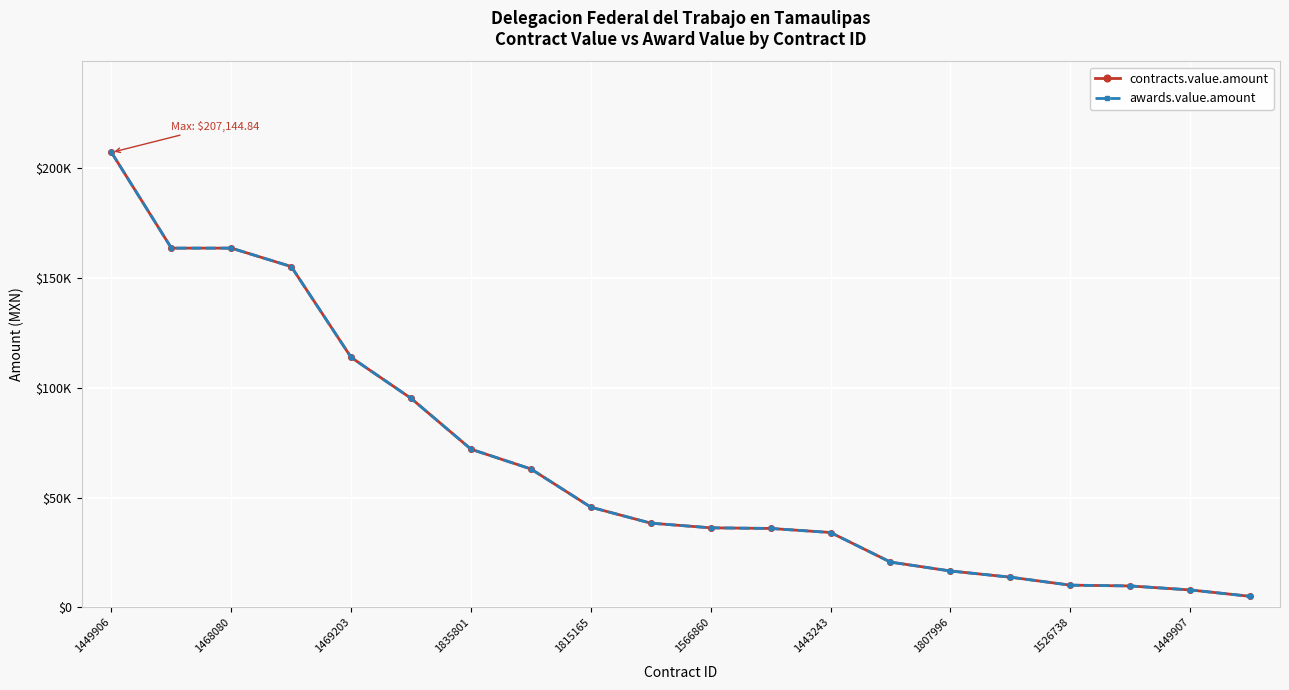

Reading right to left, list all the values displayed in this chart.

contracts.value.amount: 5020.3	7930.2	9742.2	10102.1	13734.0	16551.8	20600.0	34077.1	35923.4	36206.9	38331.5	45600.0	63000.0	72000.0	95162.0	113793.1	155172.5	163572.4	163572.4	207144.8
awards.value.amount: 5020.3	7930.2	9742.2	10102.1	13734.0	16551.8	20600.0	34077.1	35923.4	36206.9	38331.5	45600.0	63000.0	72000.0	95162.0	113793.1	155172.5	163572.4	163572.4	207144.8